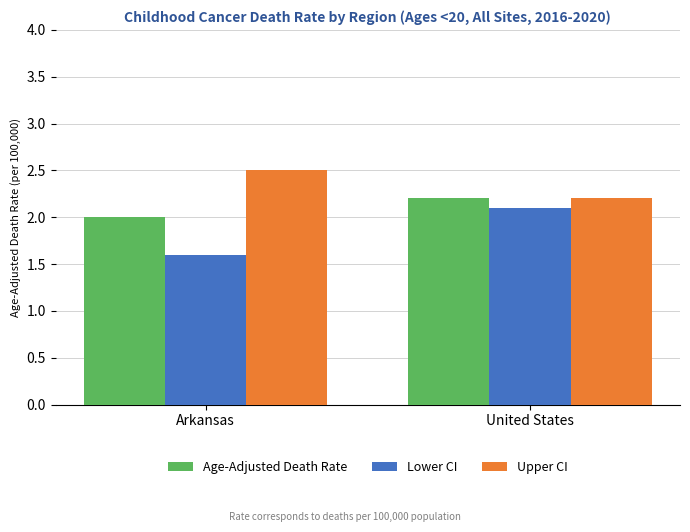

List the series in order of their peak value, highest first.

Upper CI, Age-Adjusted Death Rate, Lower CI